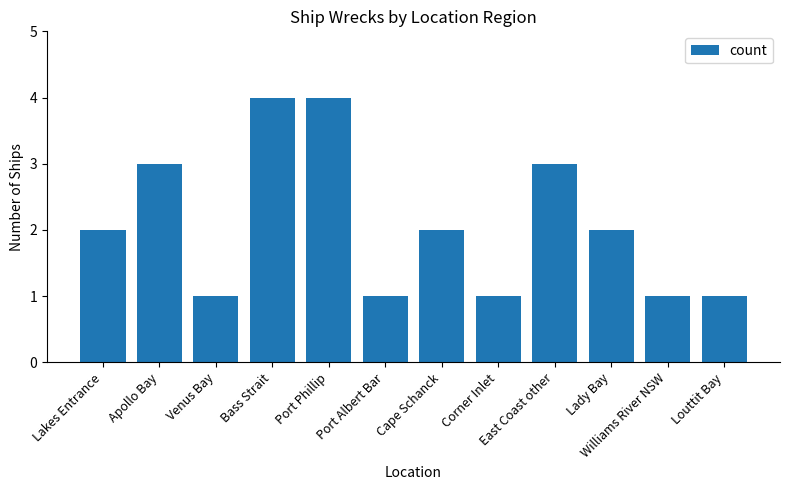

What is the smallest value displayed?

1